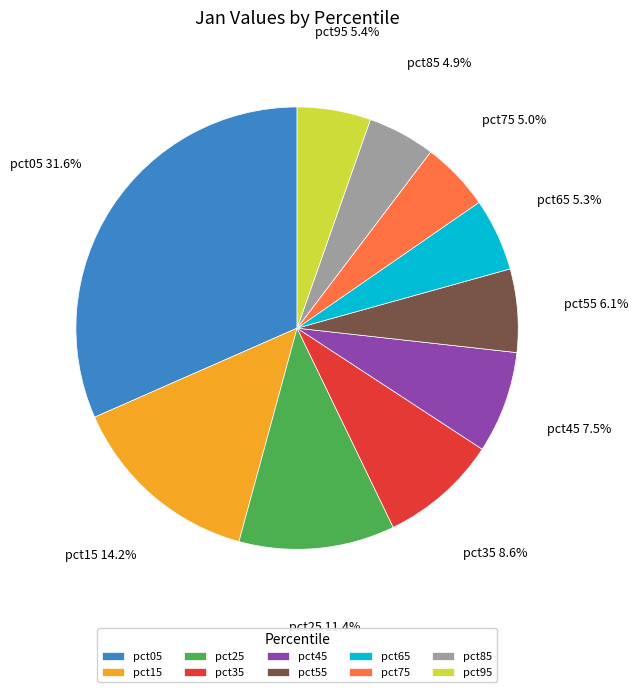

To the nearest percent, what percentage of the pie is pct35?

9%